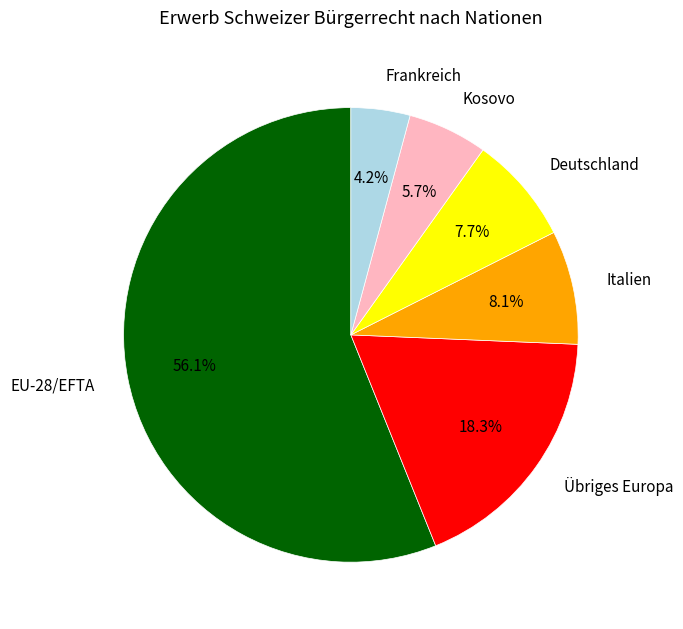

What percentage is the Kosovo slice, to the nearest percent?

6%